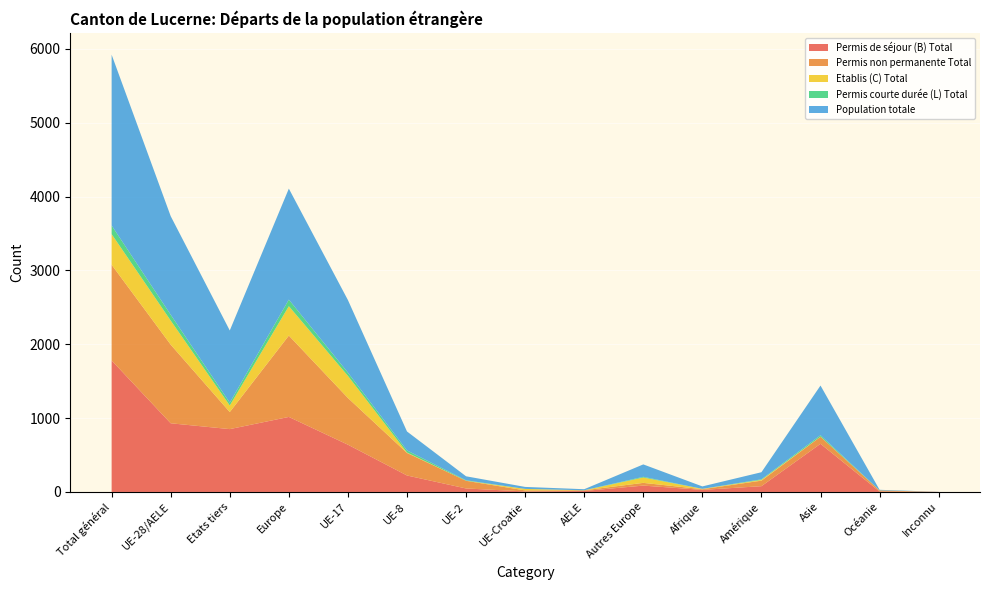

Reading left to right, extract all data points from this chart.

Permis de séjour (B) Total: Total général=1781	UE-28/AELE=930	Etats tiers=851	Europe=1016	UE-17=640	UE-8=223	UE-2=47	UE-Croatie=7	AELE=13	Autres Europe=86	Afrique=28	Amérique=78	Asie=652	Océanie=6	Inconnu=1
Permis non permanente Total: Total général=1296	UE-28/AELE=1065	Etats tiers=231	Europe=1102	UE-17=633	UE-8=305	UE-2=104	UE-Croatie=14	AELE=9	Autres Europe=37	Afrique=9	Amérique=75	Asie=95	Océanie=15	Inconnu=0
Etablis (C) Total: Total général=415	UE-28/AELE=326	Etats tiers=89	Europe=398	UE-17=299	UE-8=6	UE-2=1	UE-Croatie=20	AELE=0	Autres Europe=72	Afrique=5	Amérique=10	Asie=2	Océanie=0	Inconnu=0
Permis courte durée (L) Total: Total général=117	UE-28/AELE=79	Etats tiers=38	Europe=89	UE-17=44	UE-8=28	UE-2=6	UE-Croatie=0	AELE=1	Autres Europe=10	Afrique=0	Amérique=8	Asie=19	Océanie=1	Inconnu=0
Population totale: Total général=2313	UE-28/AELE=1335	Etats tiers=978	Europe=1503	UE-17=983	UE-8=257	UE-2=54	UE-Croatie=27	AELE=14	Autres Europe=168	Afrique=33	Amérique=96	Asie=673	Océanie=7	Inconnu=1